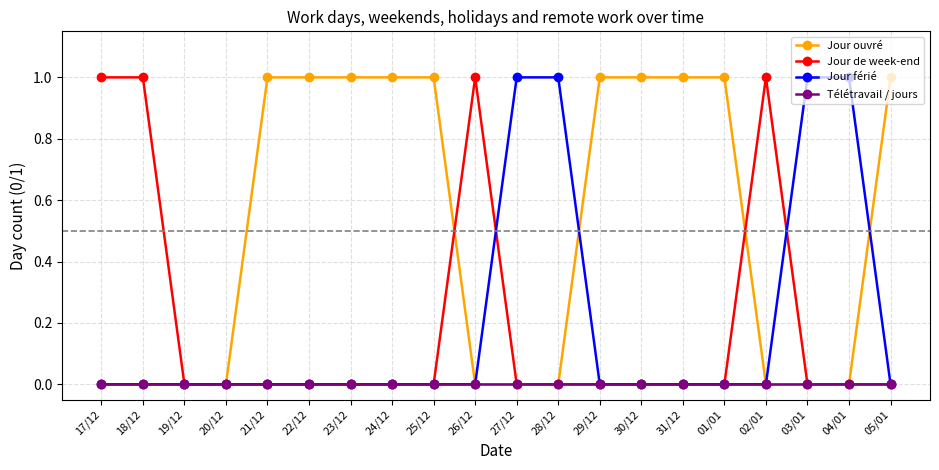

Which series ends up on top after the final intersection of Jour férié and Jour ouvré?

Jour ouvré